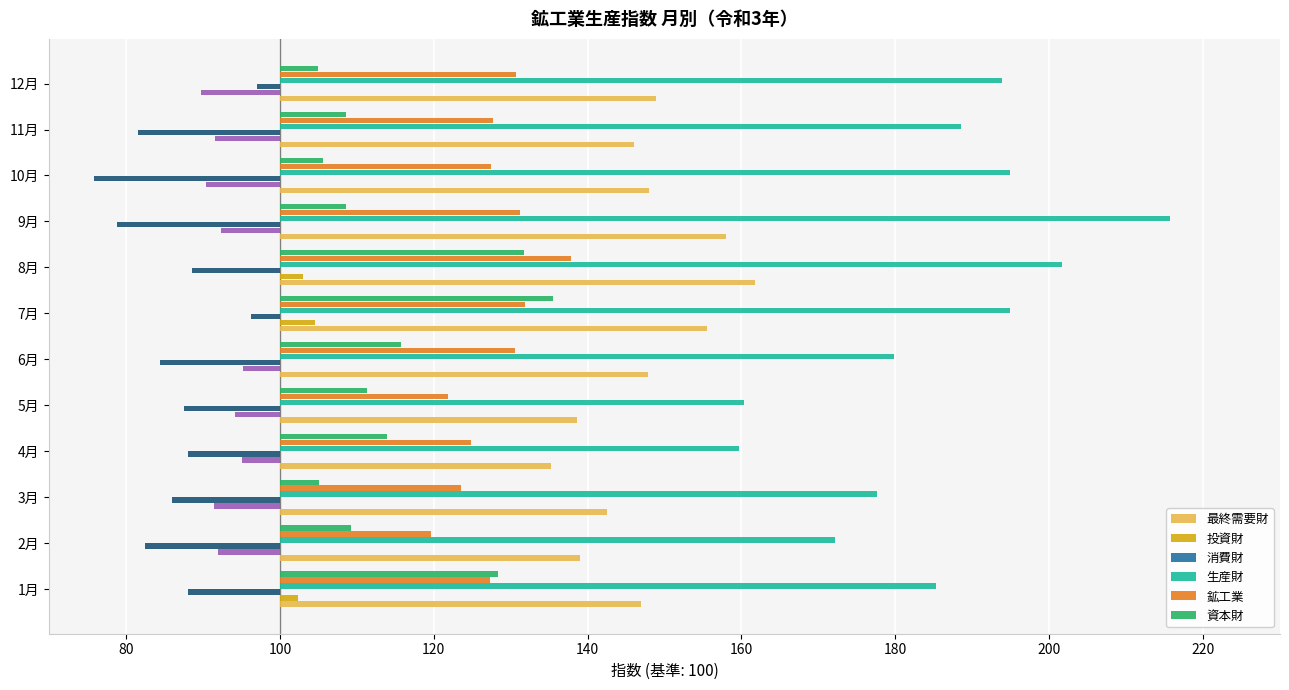

True or false: 消費財 has a value of 0.0 at 100.

False